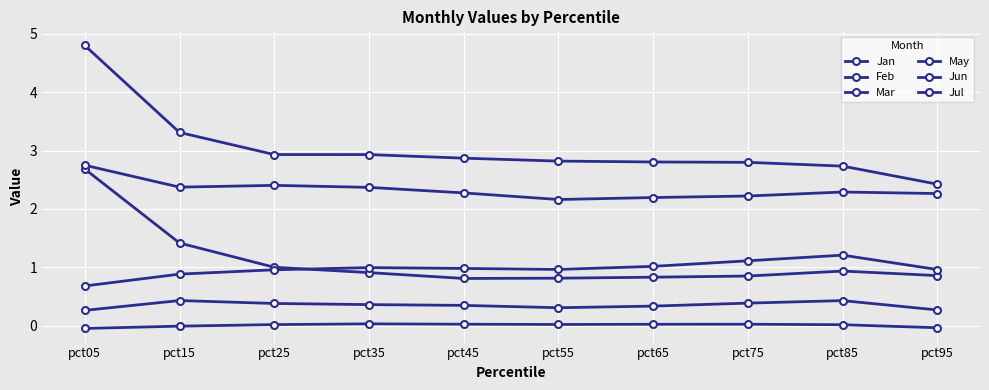

How many interior local valleys does the Jan series have?

1